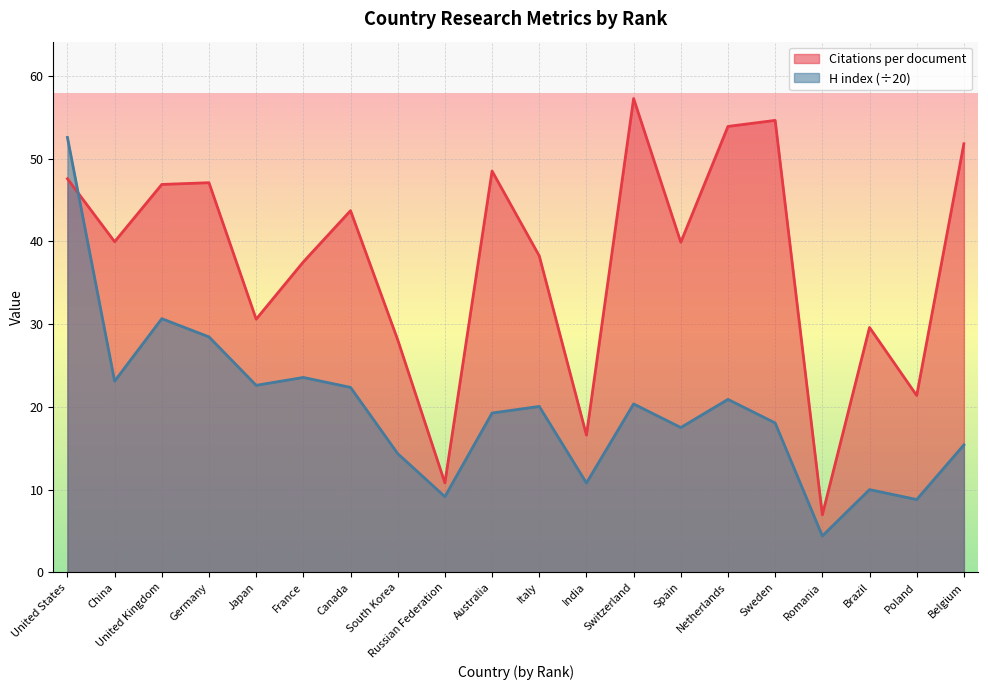

Where is the first local maximum for Citations per document?

Germany